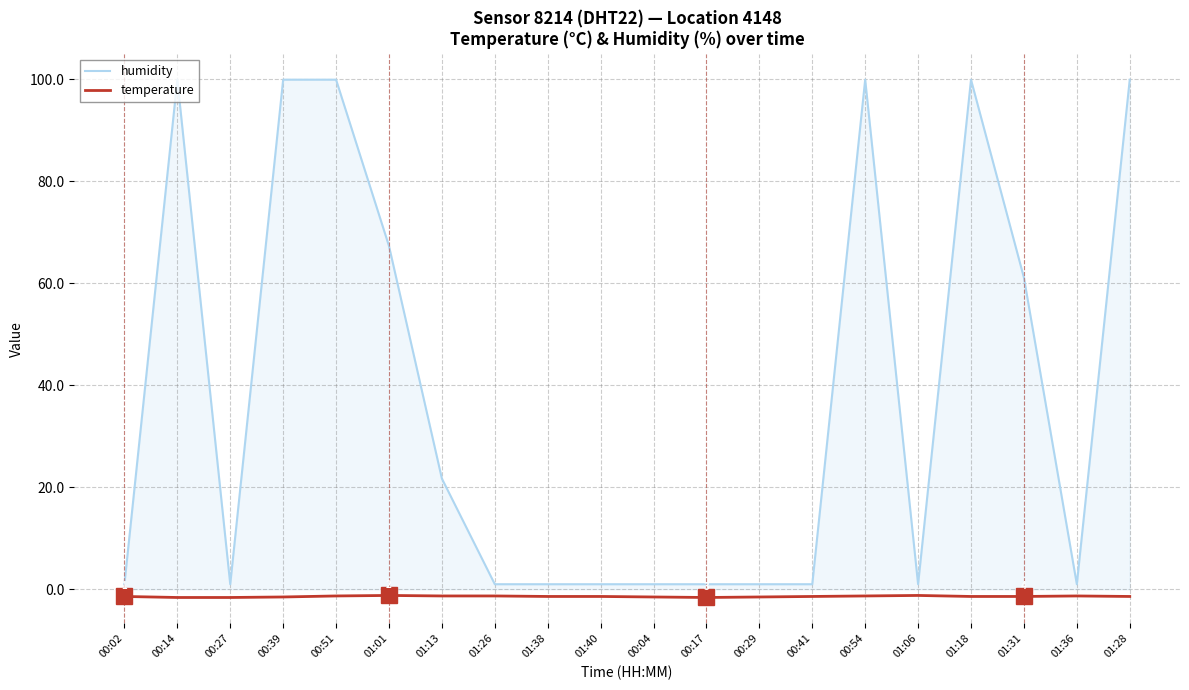

What is the greatest value displayed?

99.9